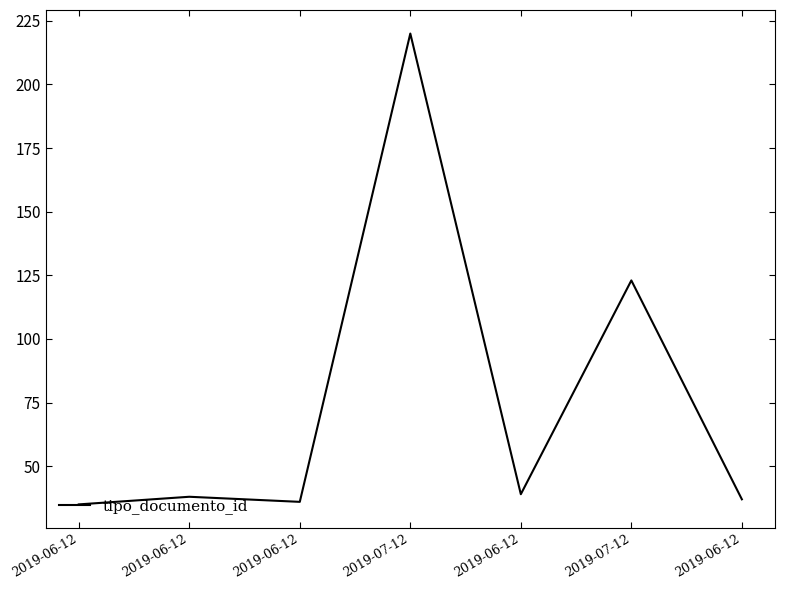

What is the label of the 7th point from the left?

2019-06-12